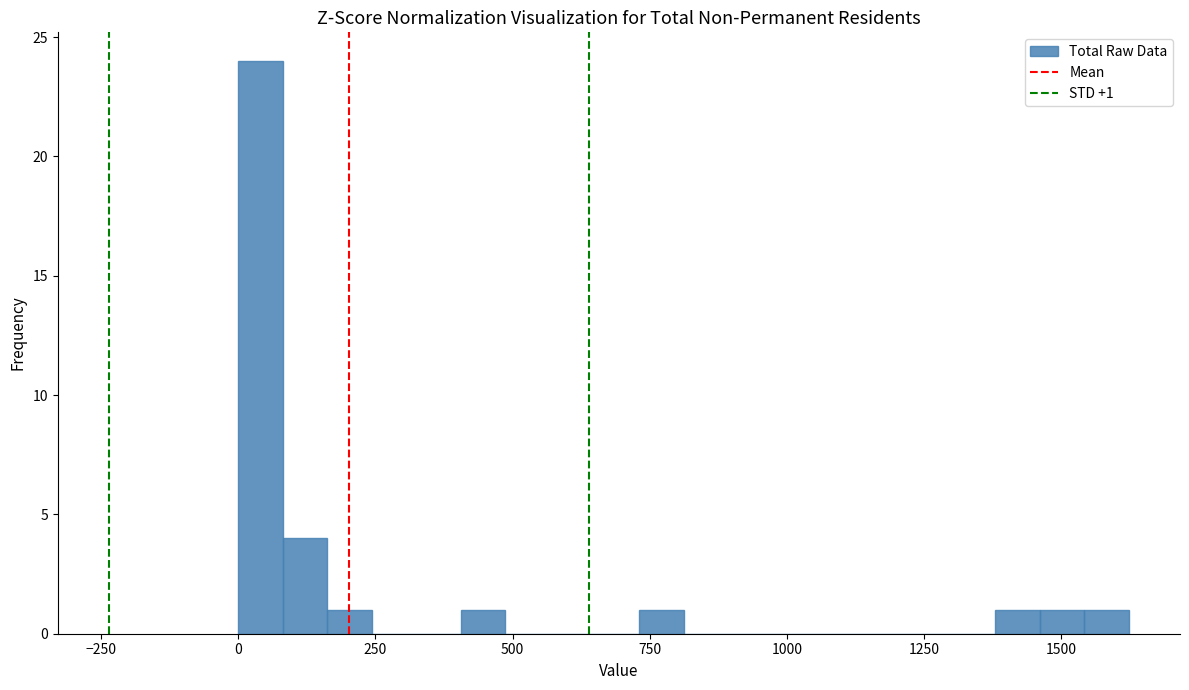

Read against the x-axis, roughly where is the centre of the tallest bar?

50